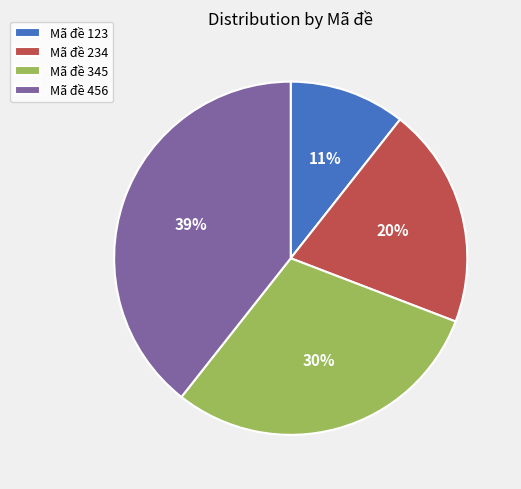

Which slice is the smallest?

Mã đề 123